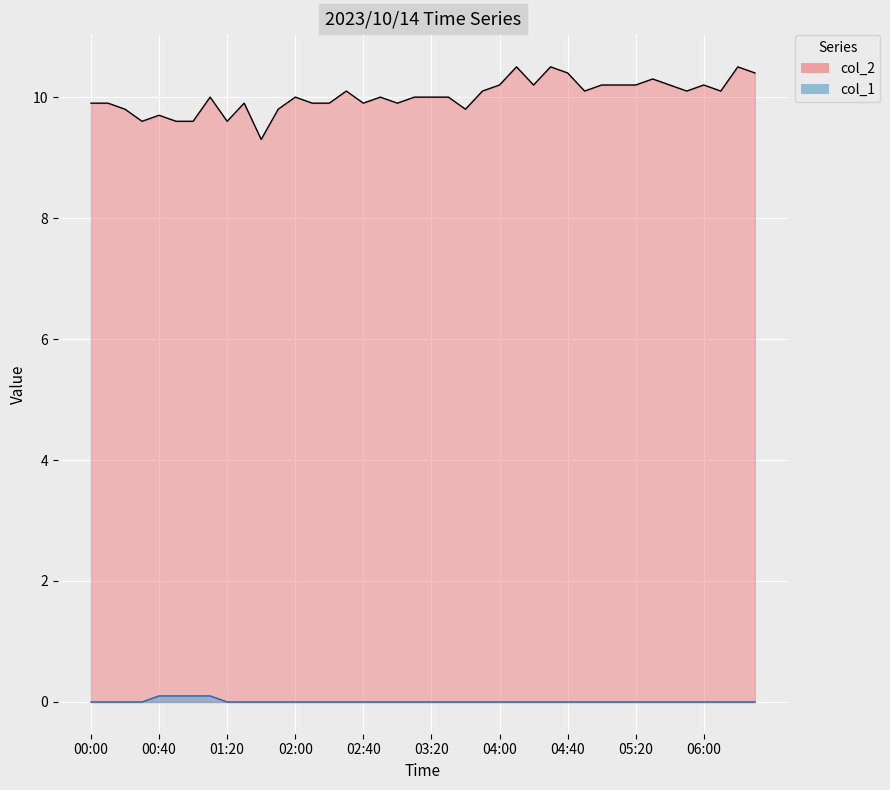

Where is the first local minimum for col_2?

00:30